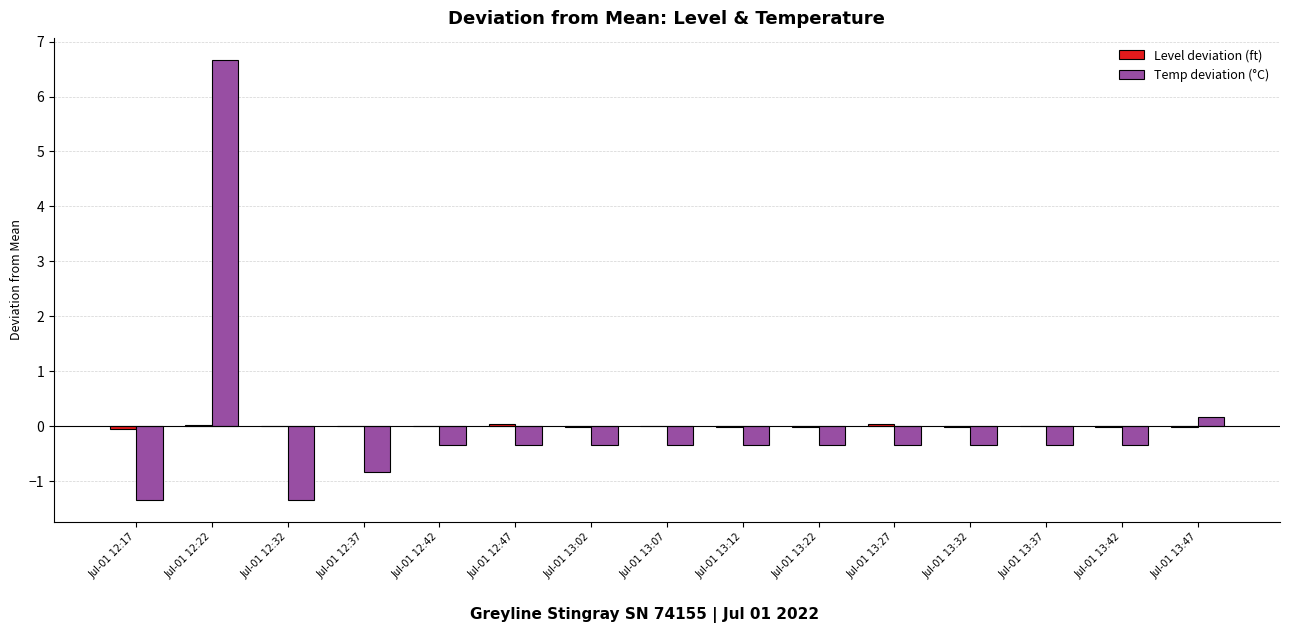

What is the maximum value for Temp deviation (°C)?

6.7